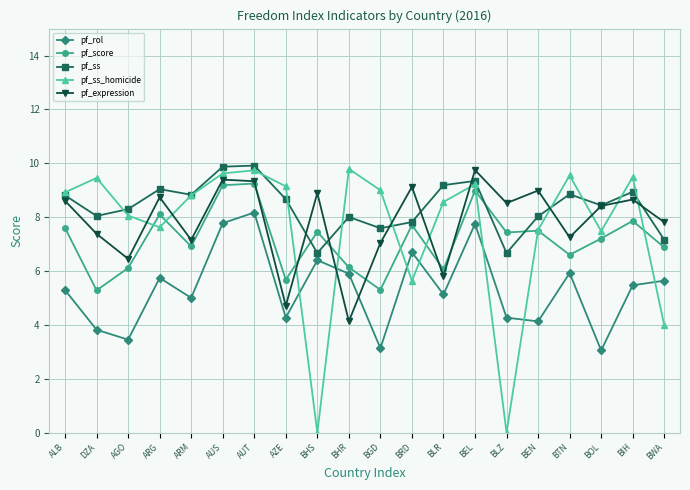

What is the difference between the highest and lowest values at DZA?

5.6